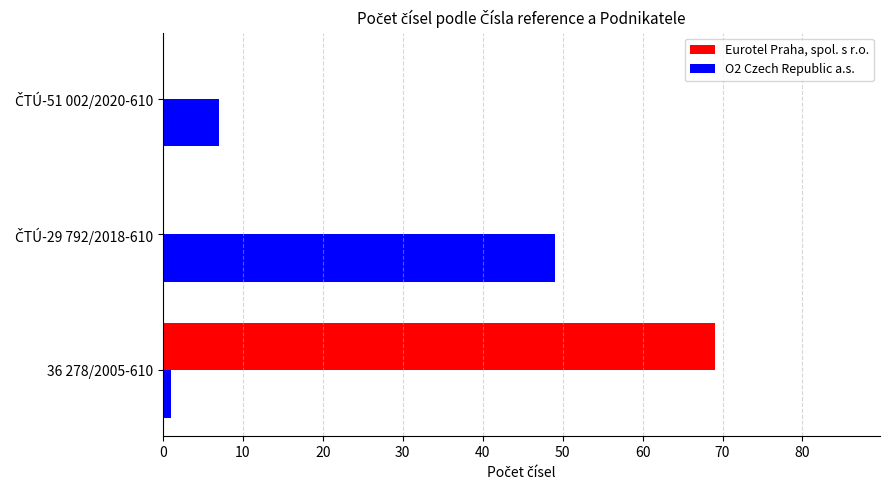

Which series has the largest total across all categories?

Eurotel Praha, spol. s r.o.